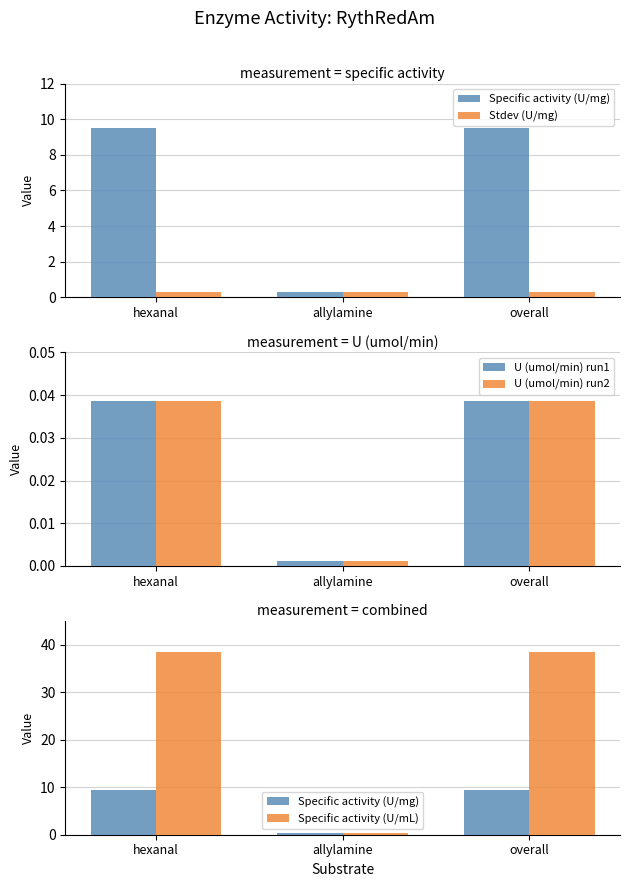

What is the label of the 3rd bar from the left?

overall